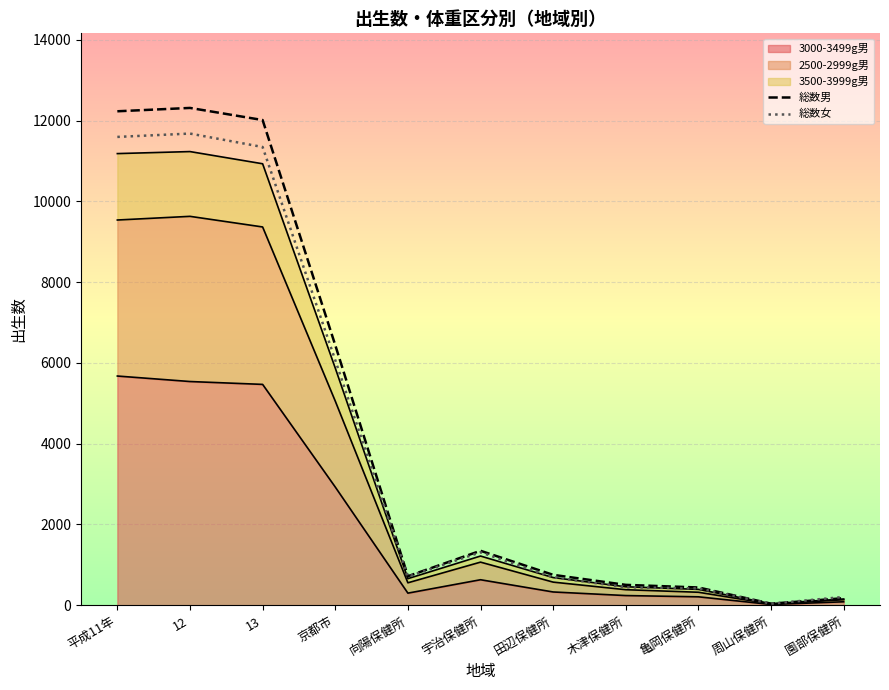

Which series has the largest total across all categories?

総数男